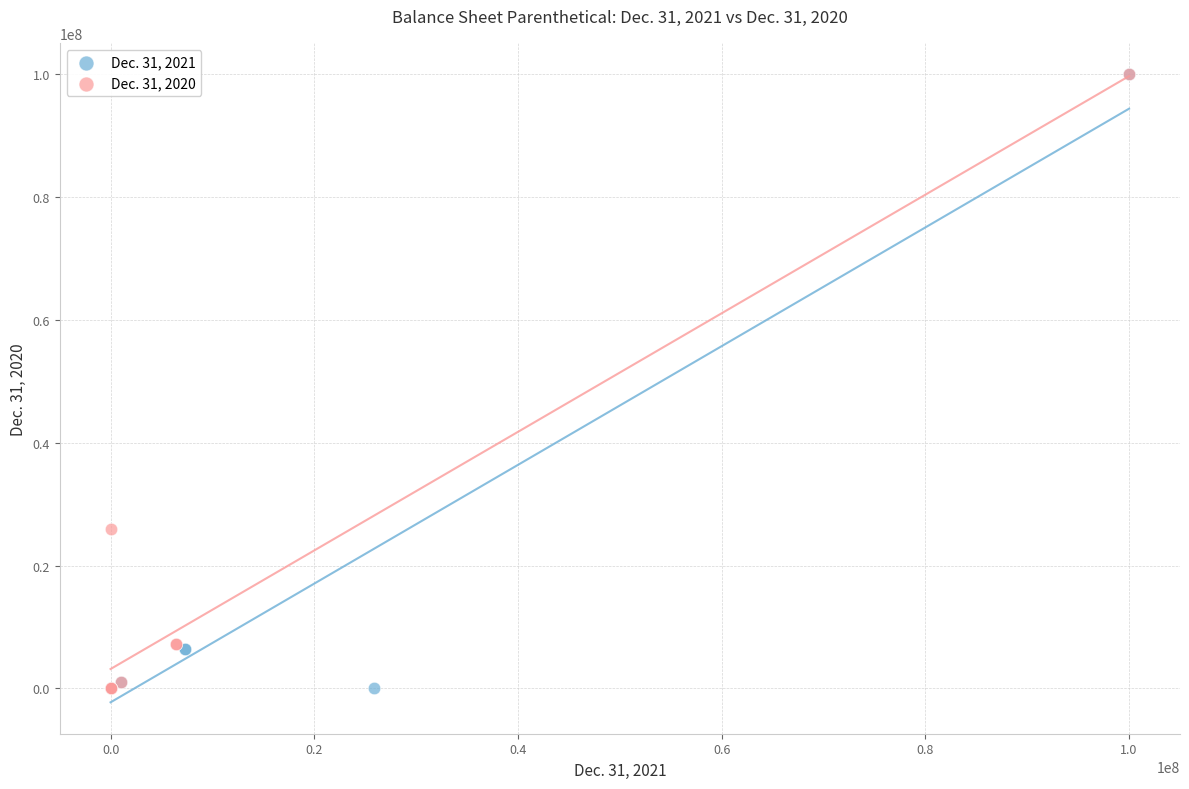

What are all the series names shown in the legend?

Dec. 31, 2021, Dec. 31, 2020